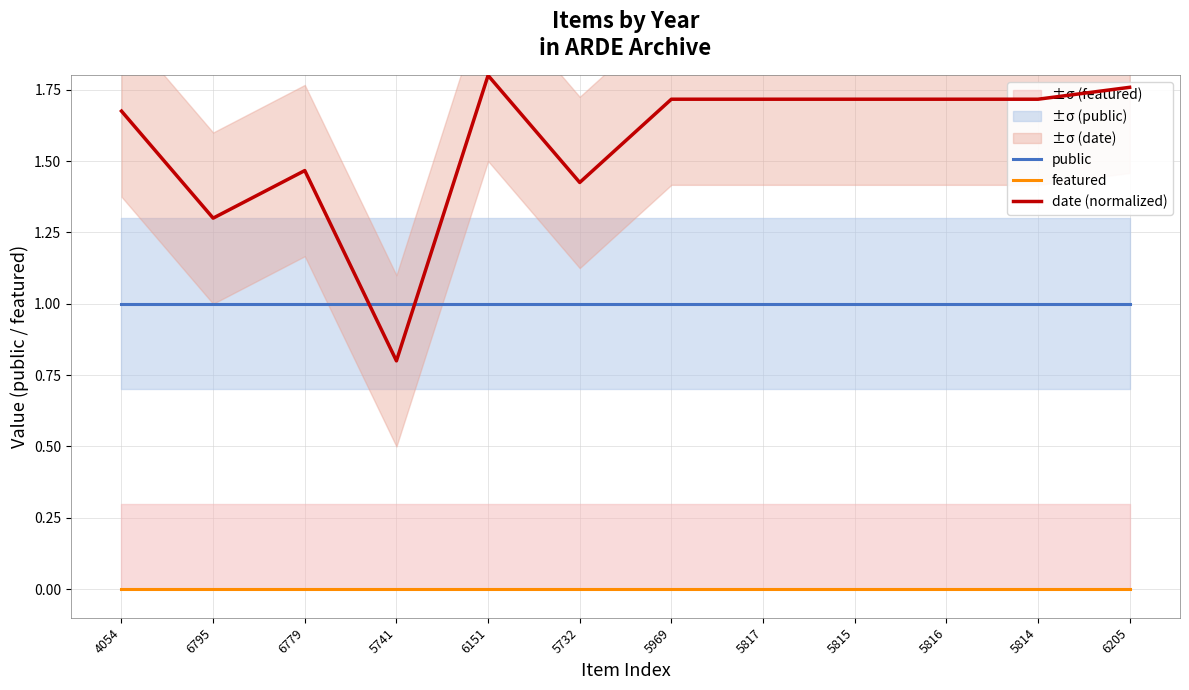

What is the total value across all series at 6795?

2.3